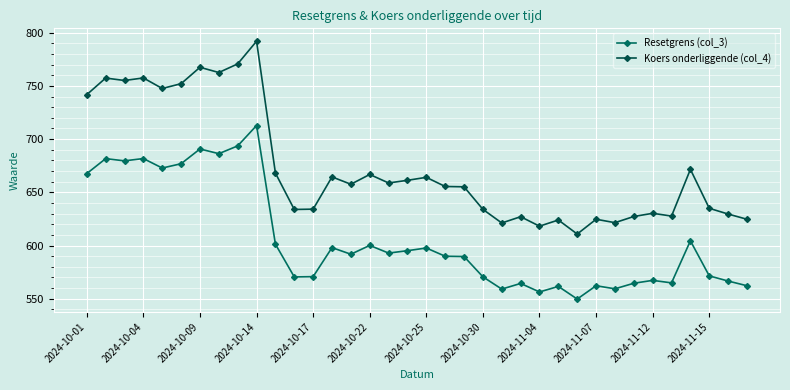

Which series has the largest total across all categories?

Koers onderliggende (col_4)